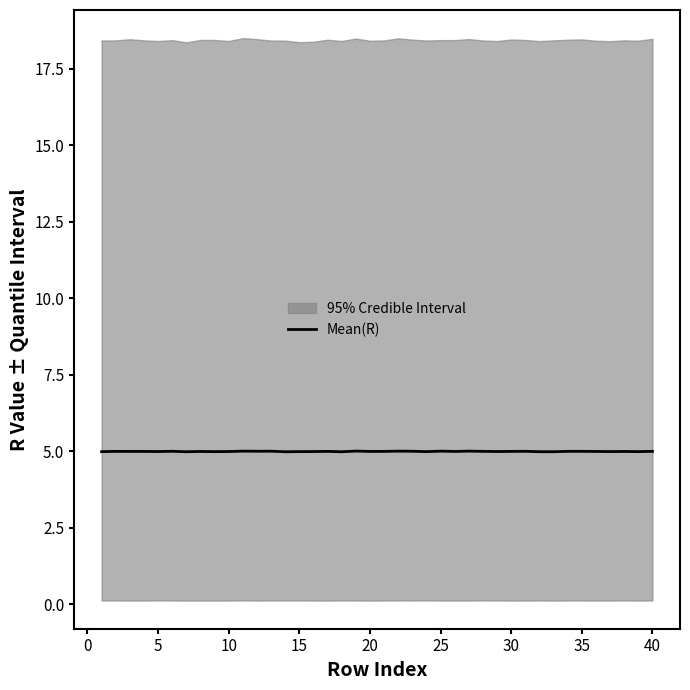

What is the minimum value for Mean(R)?

5.0